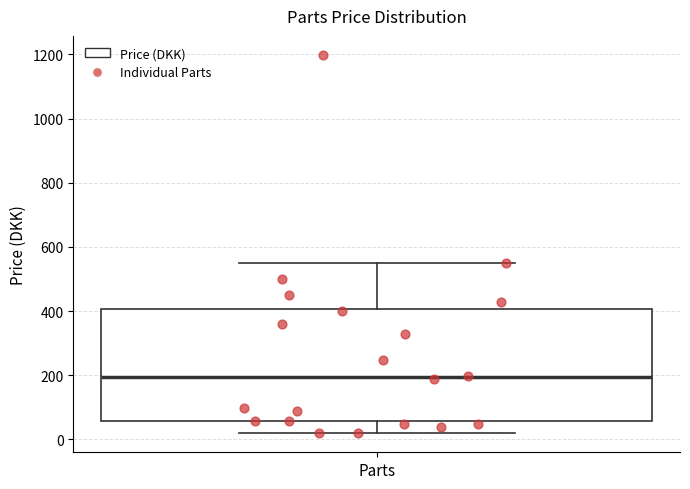

Read this box plot against the y-axis: the position of the median line, the range covered by the box, and the ends of both whiskers. The values are not printed on the chart, so give them approximately, as read against the axis.

median 200, box 60 to 400, whiskers 20 to 540